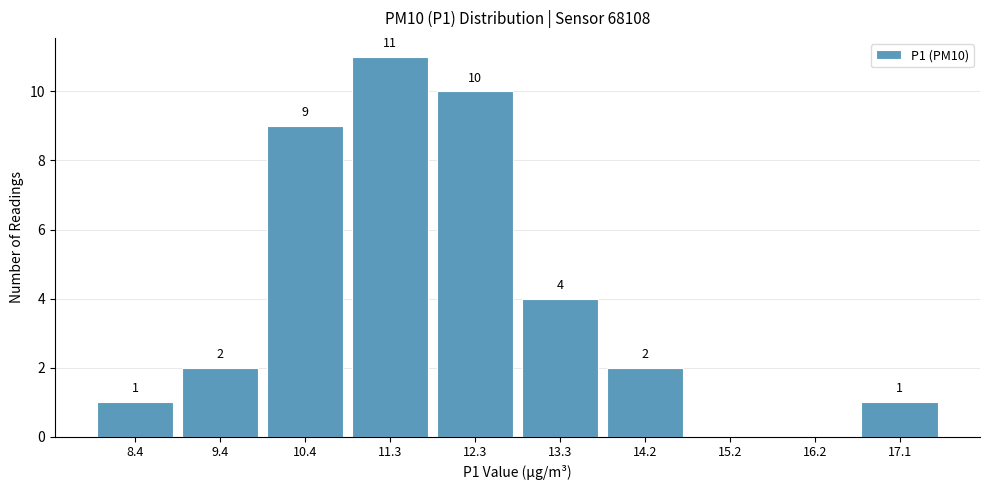

Which range on the x-axis has the tallest bar?

10.84 to 11.81